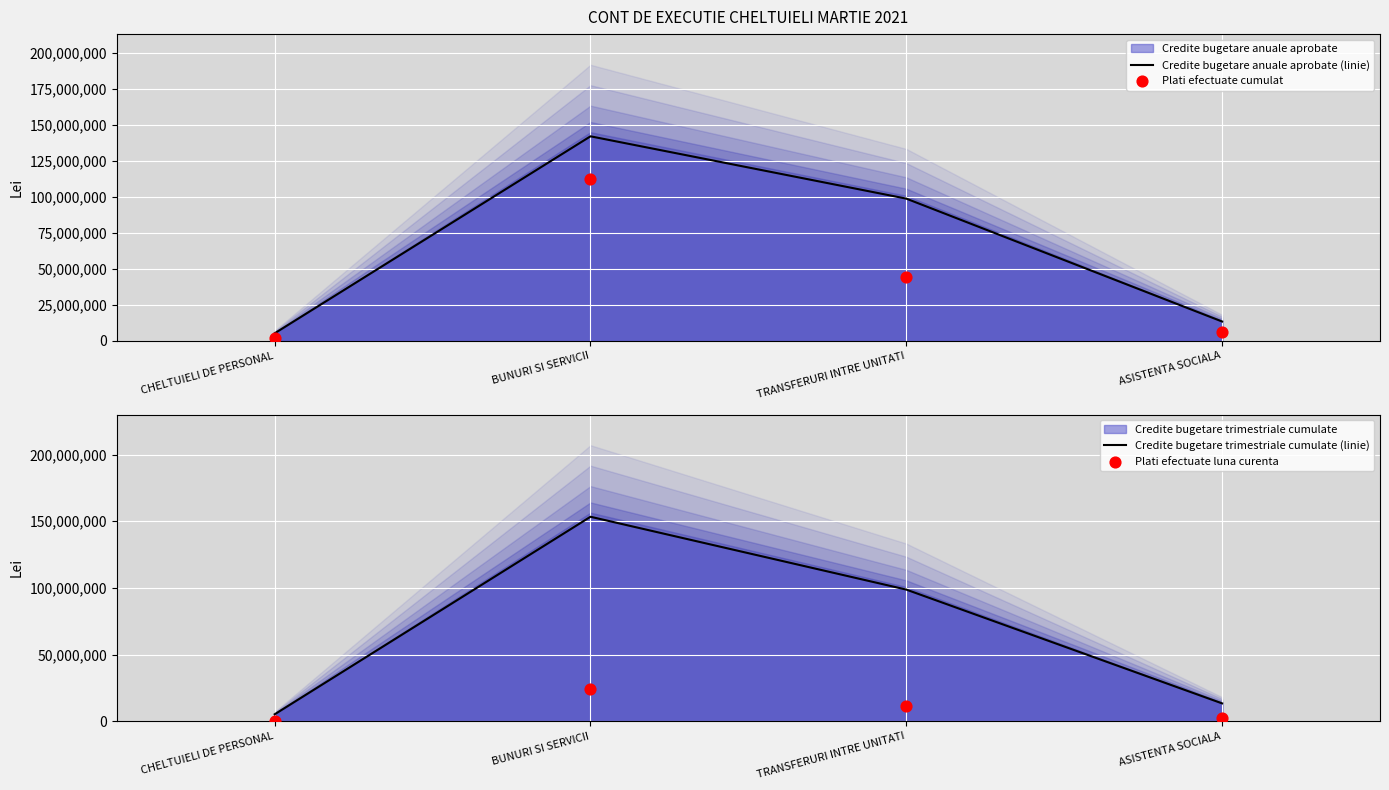

Is the value of Plati efectuate cumulat at ASISTENTA SOCIALA greater than the value of Credite bugetare trimestriale cumulate (linie) at ASISTENTA SOCIALA?

No